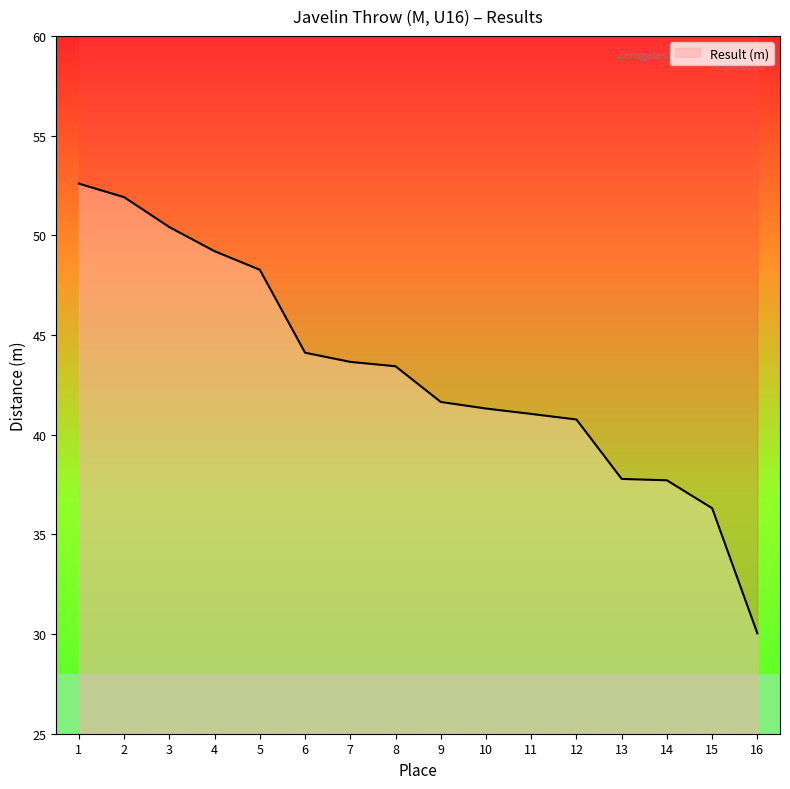

What is the difference between the values at 8 and 12?

2.7